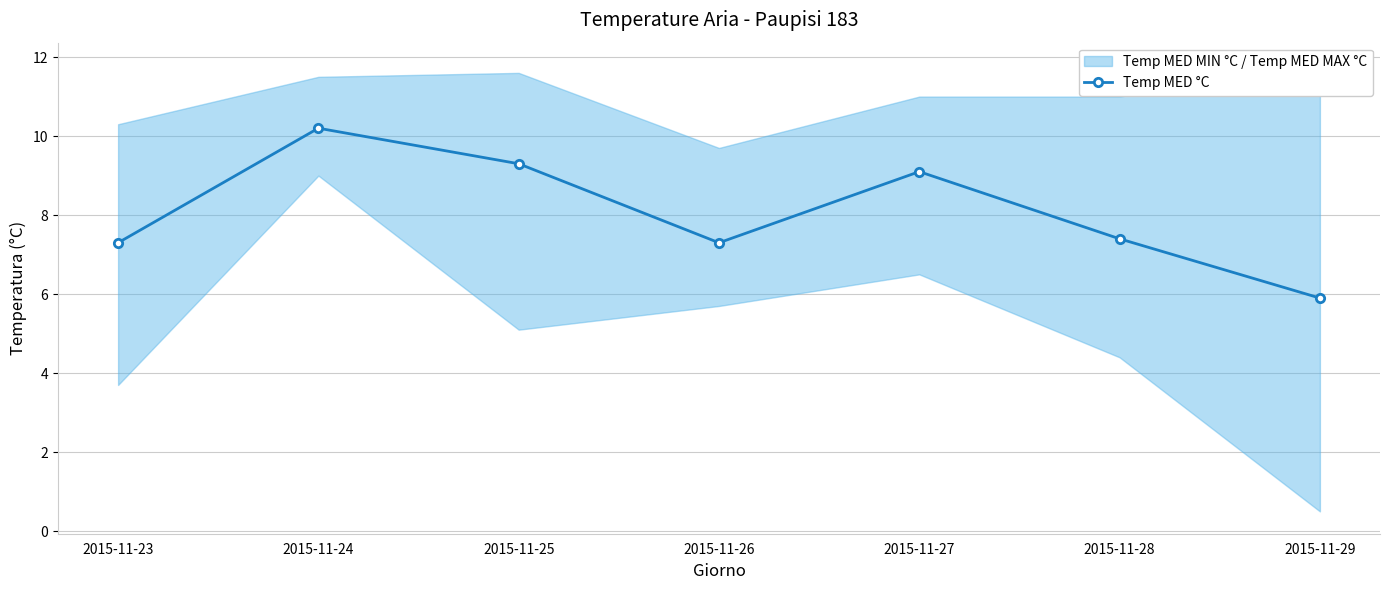

True or false: the data shows 4.3 at 2015-11-26.

False